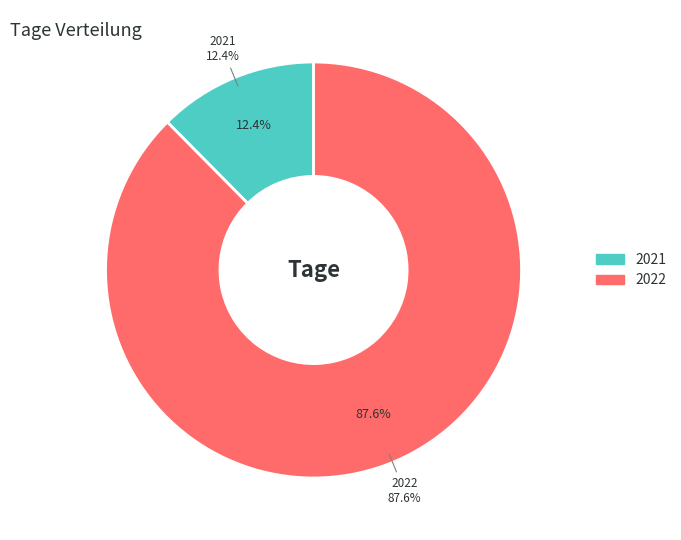

To the nearest percent, what portion does 2021 represent?

12%